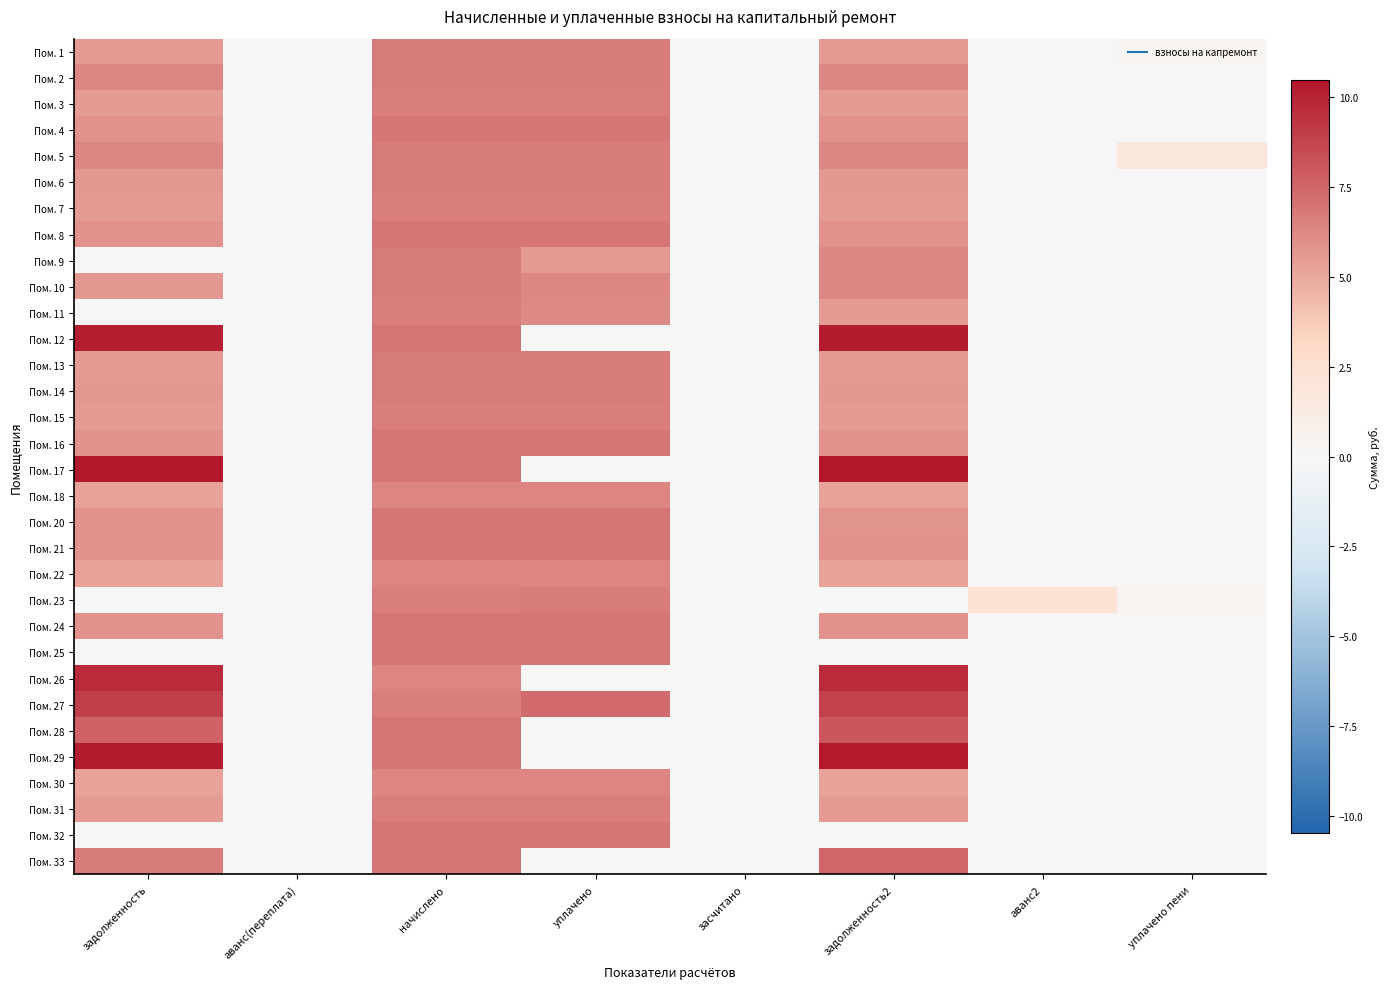

How many categories are shown in the chart?

8